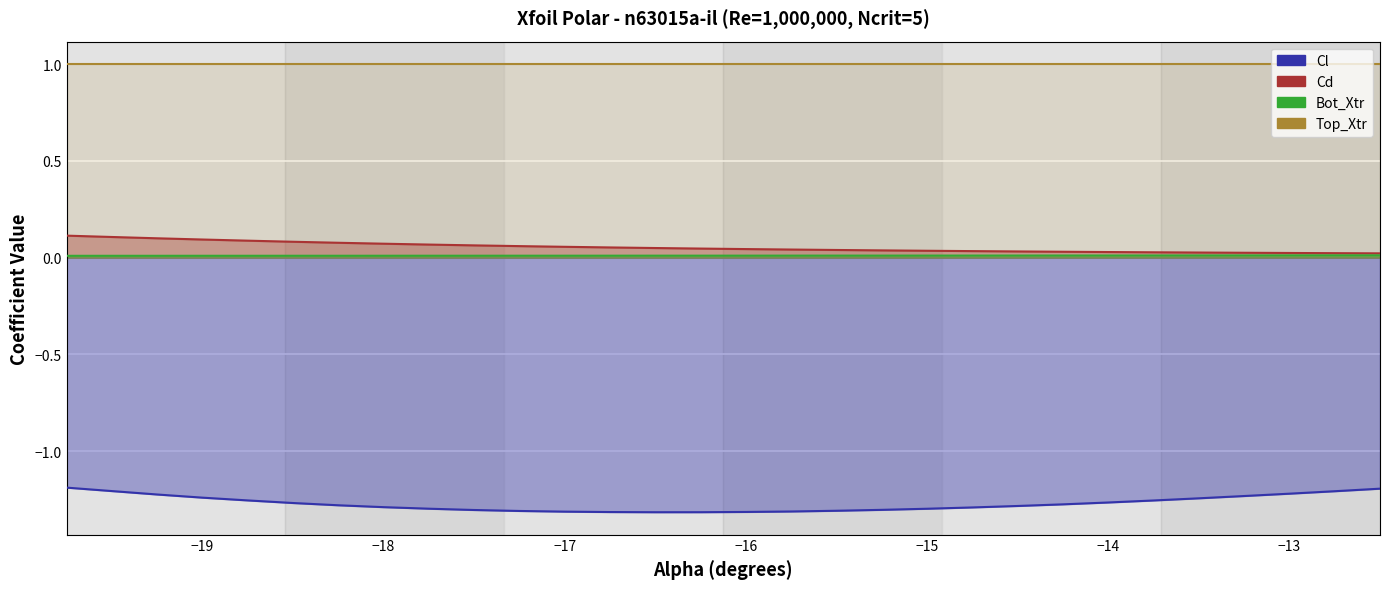

Rank the series by their maximum value, from highest to lowest.

Top_Xtr, Cd, Bot_Xtr, Cl